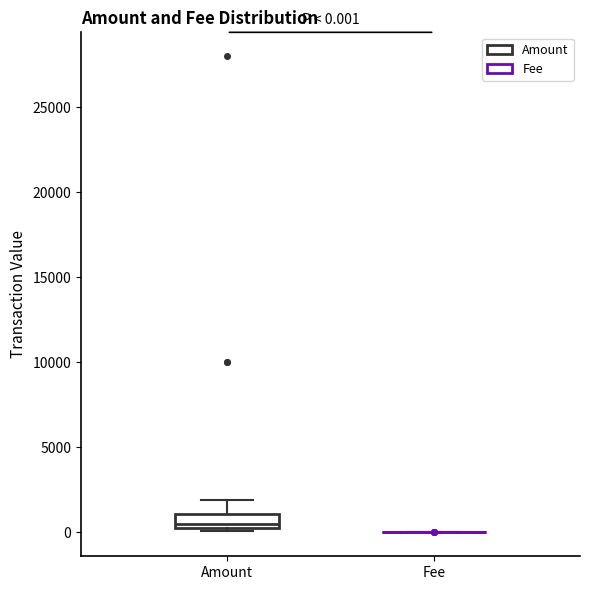

Comparing the boxes themselves (not the whiskers), which one is the tallest?

Amount